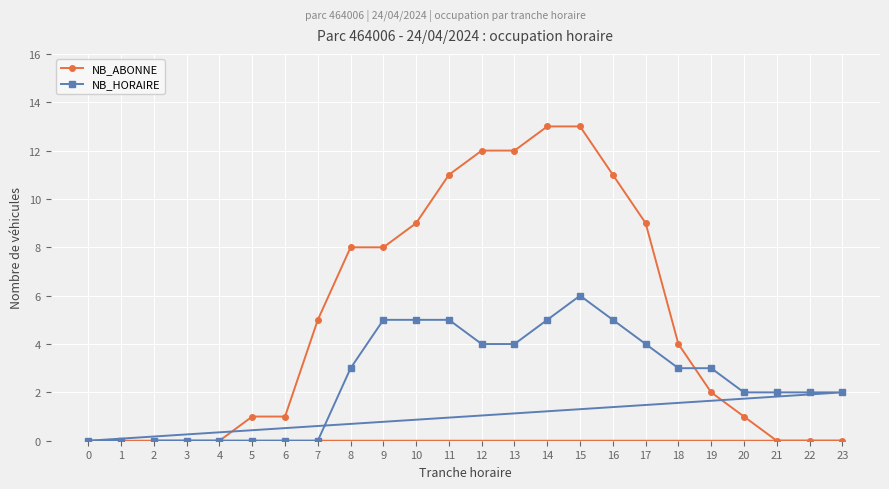

Which series has the largest range (max minus min)?

NB_ABONNE